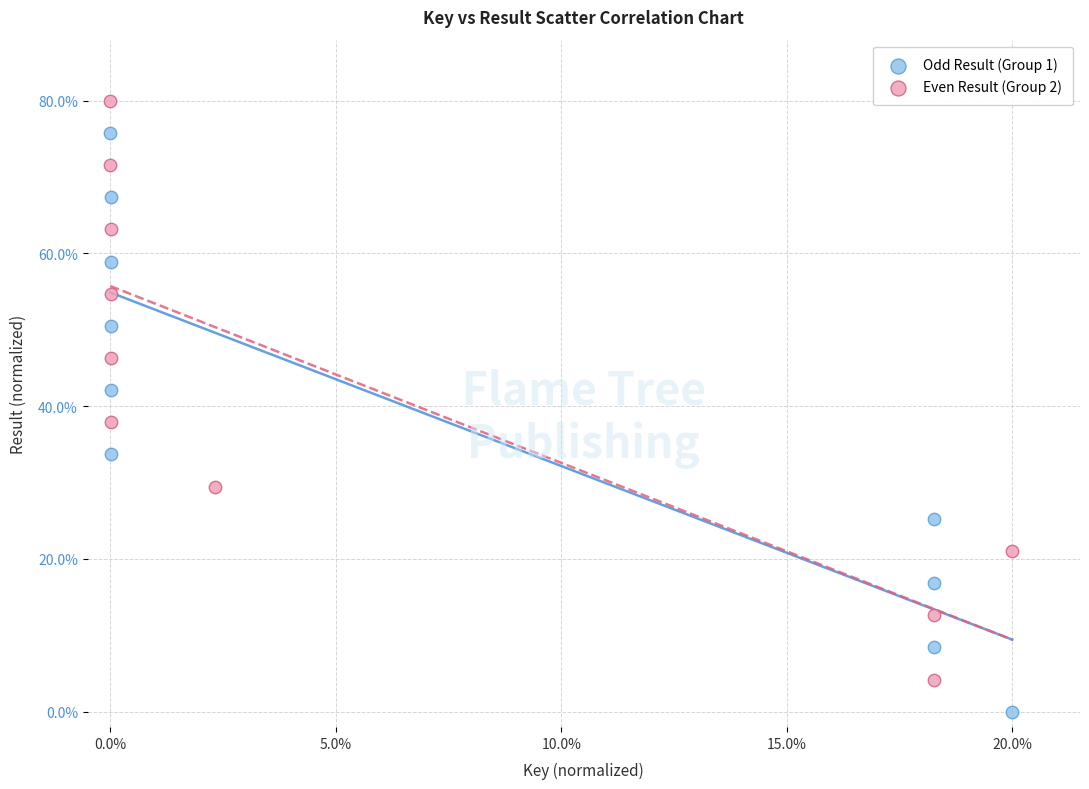

Which series contains the highest Y value?

Even Result (Group 2)